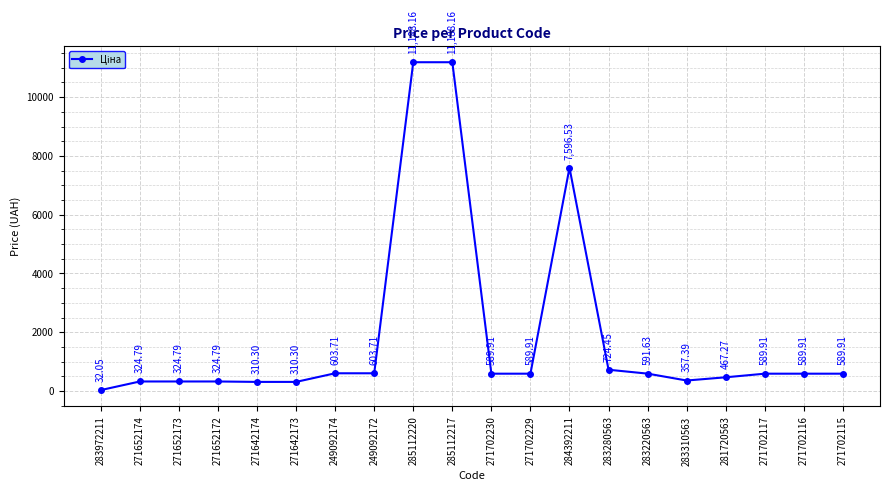

What is the ratio of the value at 283280563 to the value at 271702115?

1.2